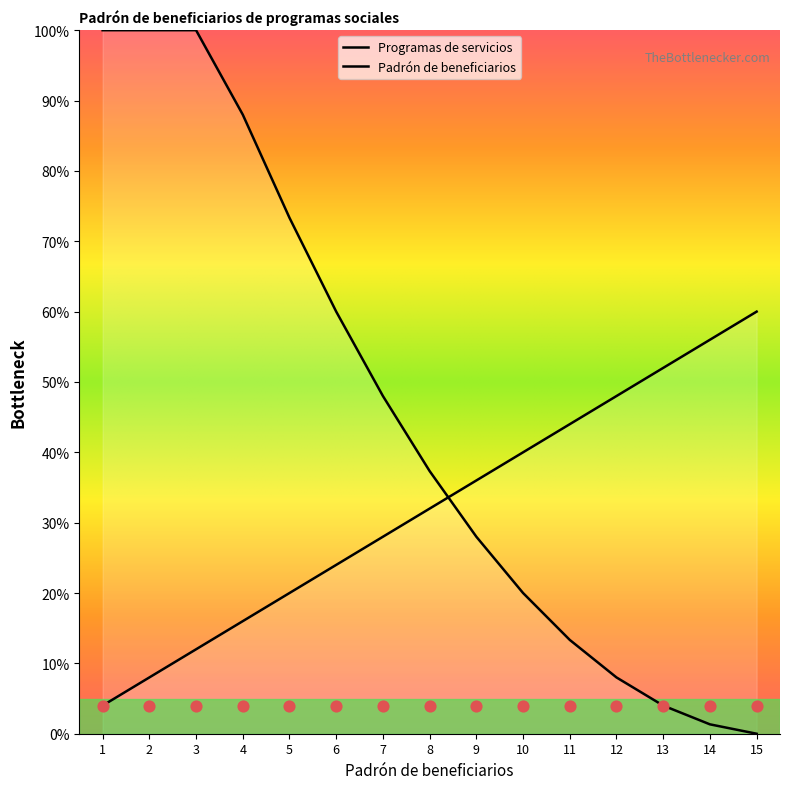

Which series contains the lowest Y value?

Padrón de beneficiarios